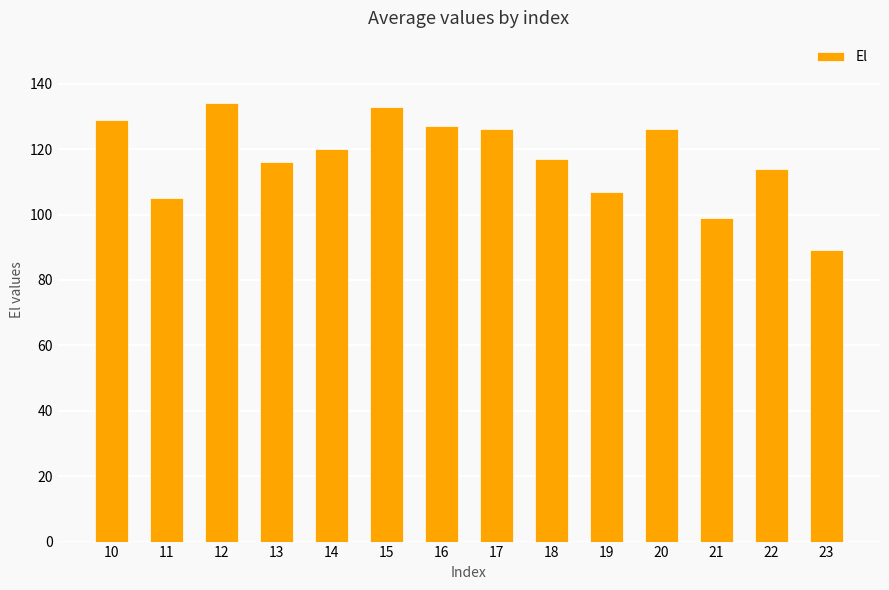

How many bars are there in total?

14